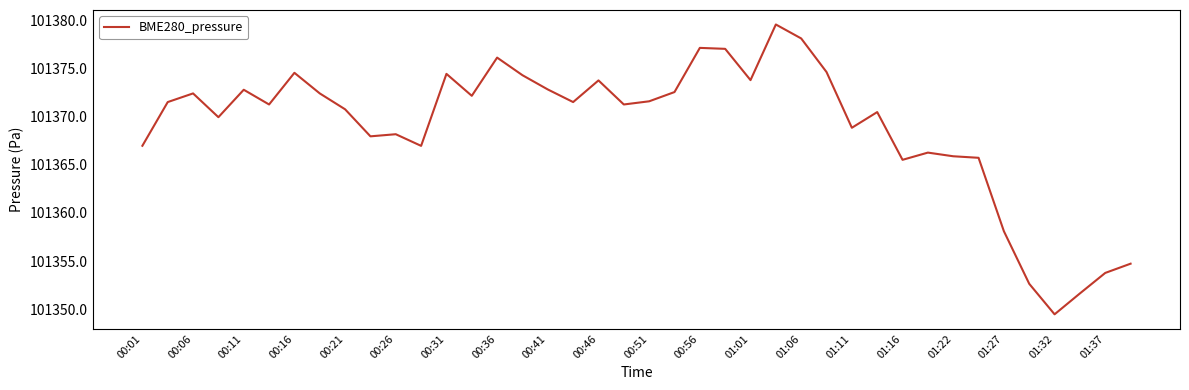

What is the difference between the maximum and minimum values?

30.1